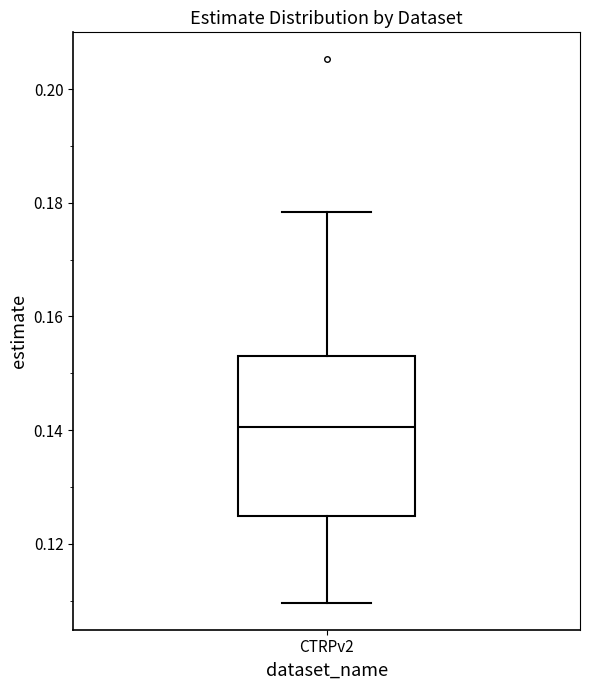

Where does the median line of the box for CTRPv2 sit on the y-axis? The values are not printed on the chart, so give them approximately, as read against the axis.

0.140